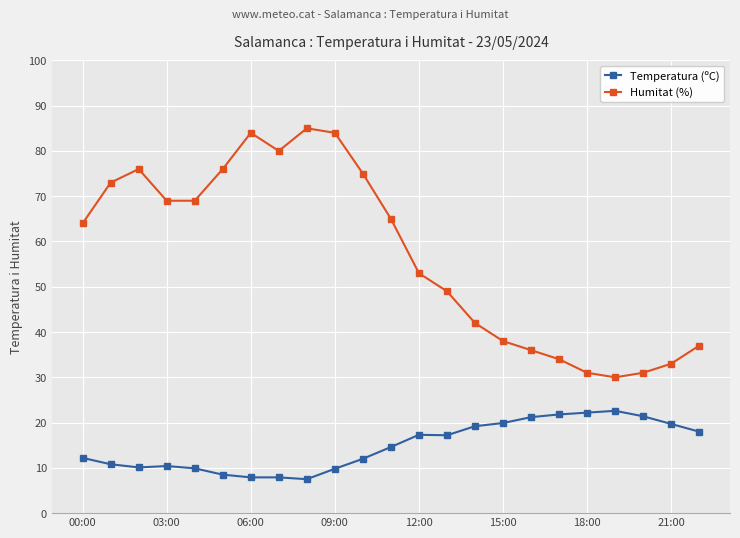

Which series has the largest total across all categories?

Humitat (%)